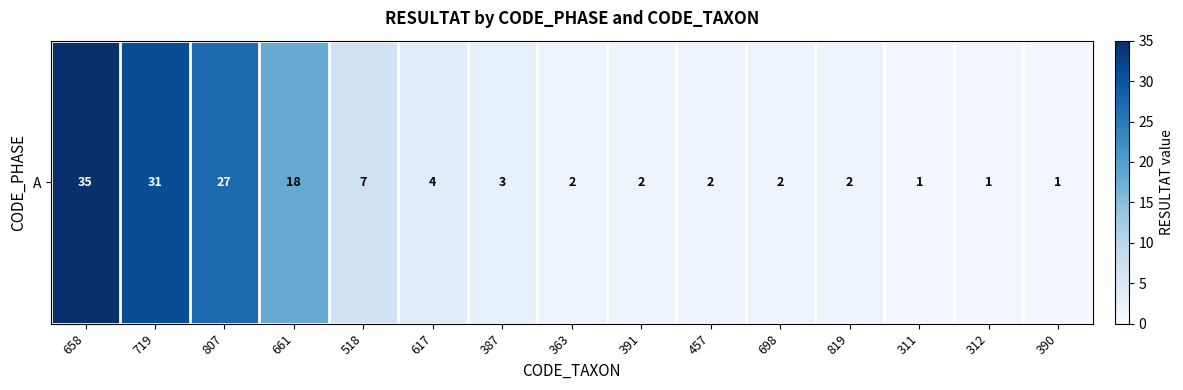

Rank the categories by value from lowest to highest.

311, 312, 390, 363, 391, 457, 698, 819, 387, 617, 518, 661, 807, 719, 658